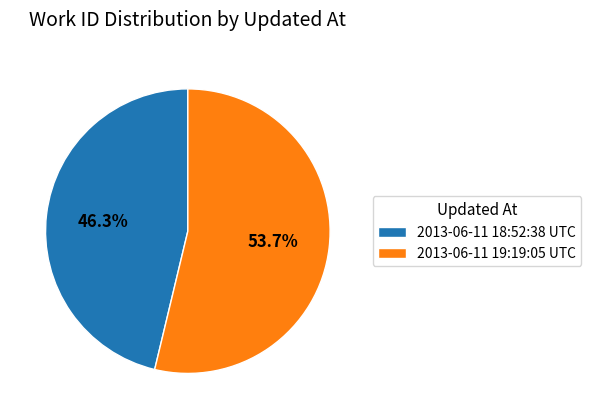

Which slice is the largest?

2013-06-11 19:19:05 UTC